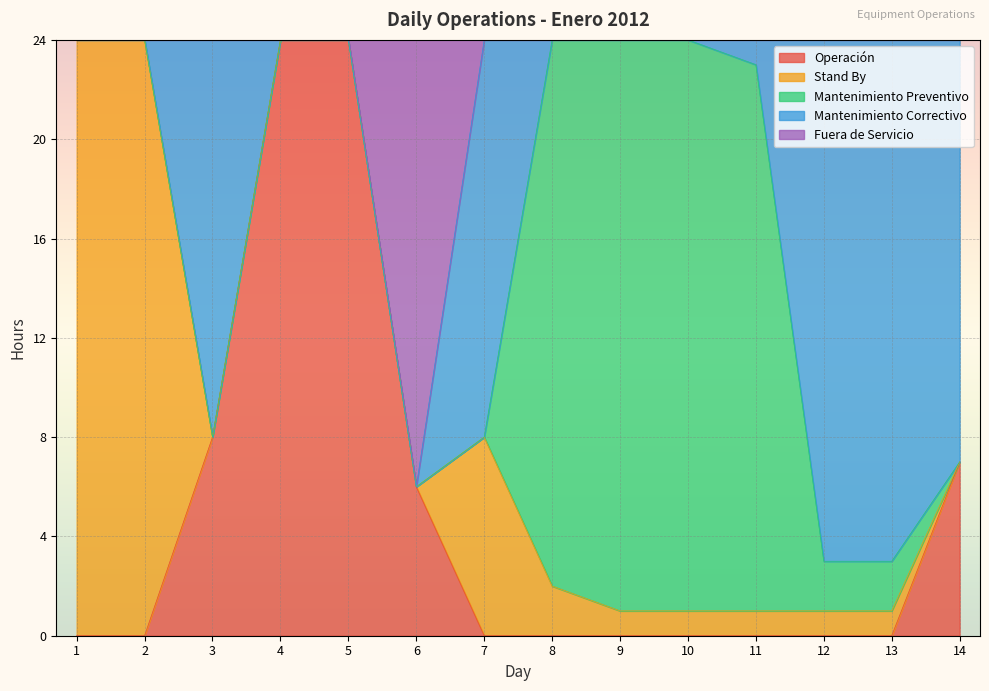

How many data points does each series have?

14